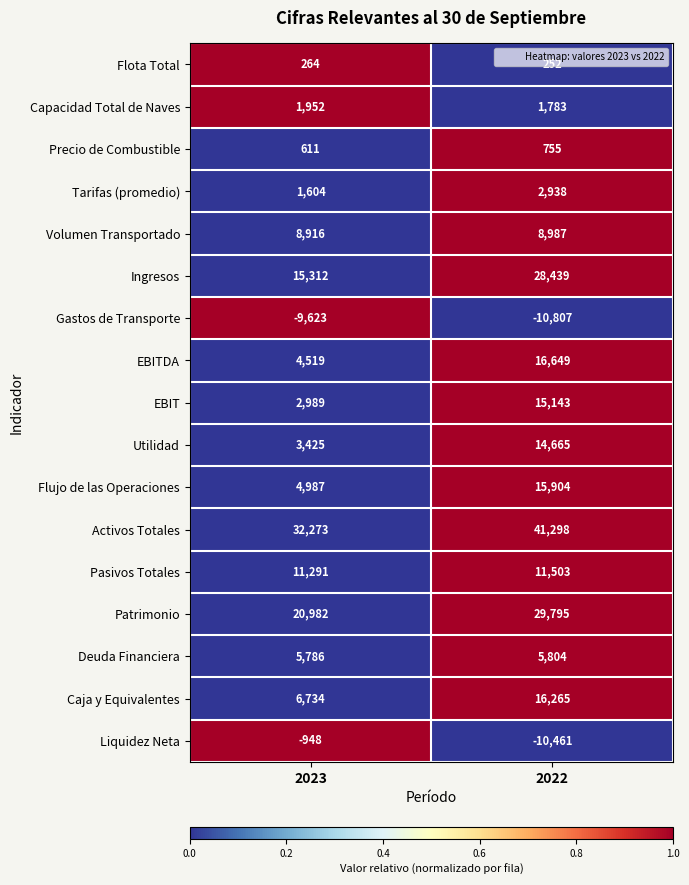

What is the approximate value of EBITDA at 2023?

4519